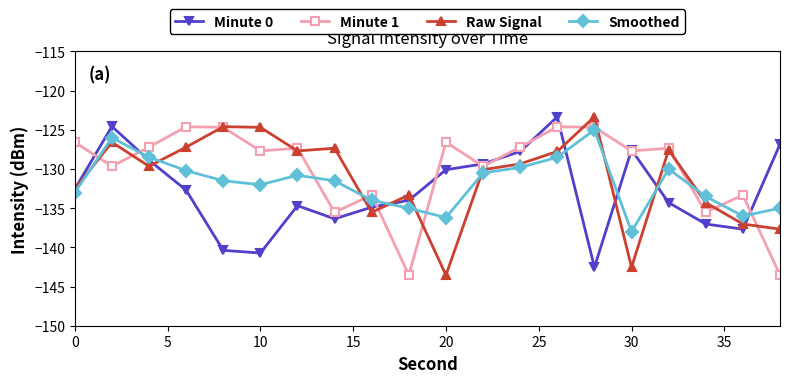

True or false: Smoothed and Raw Signal cross at least once.

True